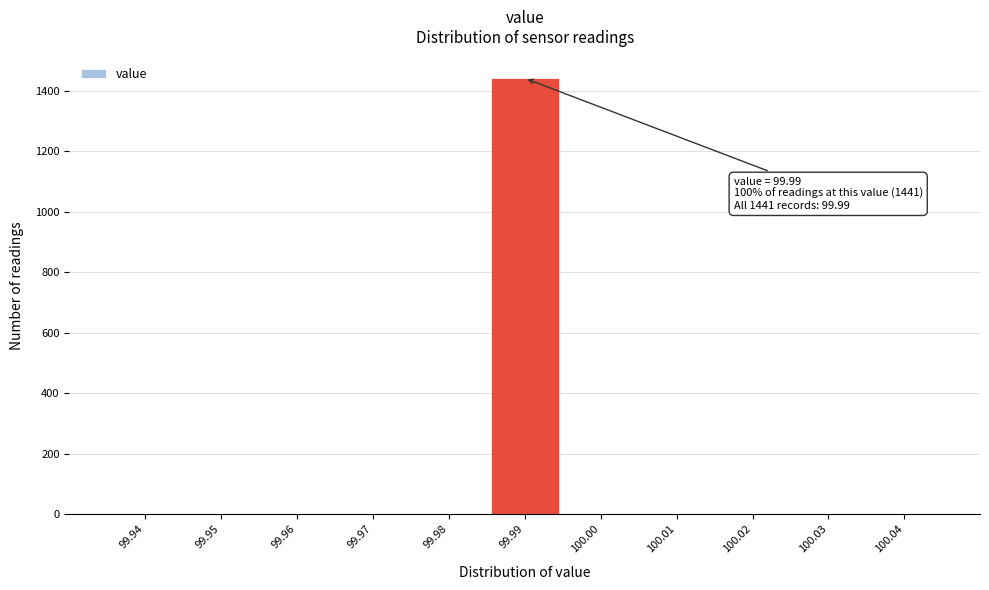

Reading left to right, extract all data points from this chart.

99.94=0	99.95=0	99.96=0	99.97=0	99.98=0	99.99=1441	100.00=0	100.01=0	100.02=0	100.03=0	100.04=0